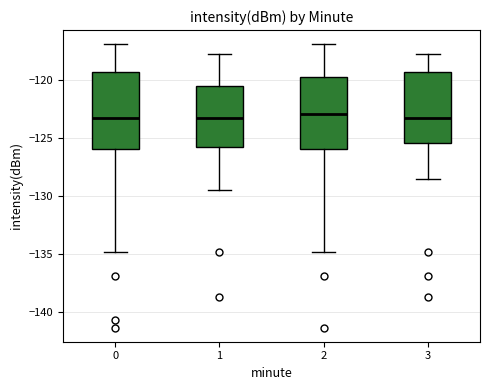

Where does the lower whisker of the box at x = 0 end on the y-axis? The values are not printed on the chart, so give them approximately, as read against the axis.

-135.0